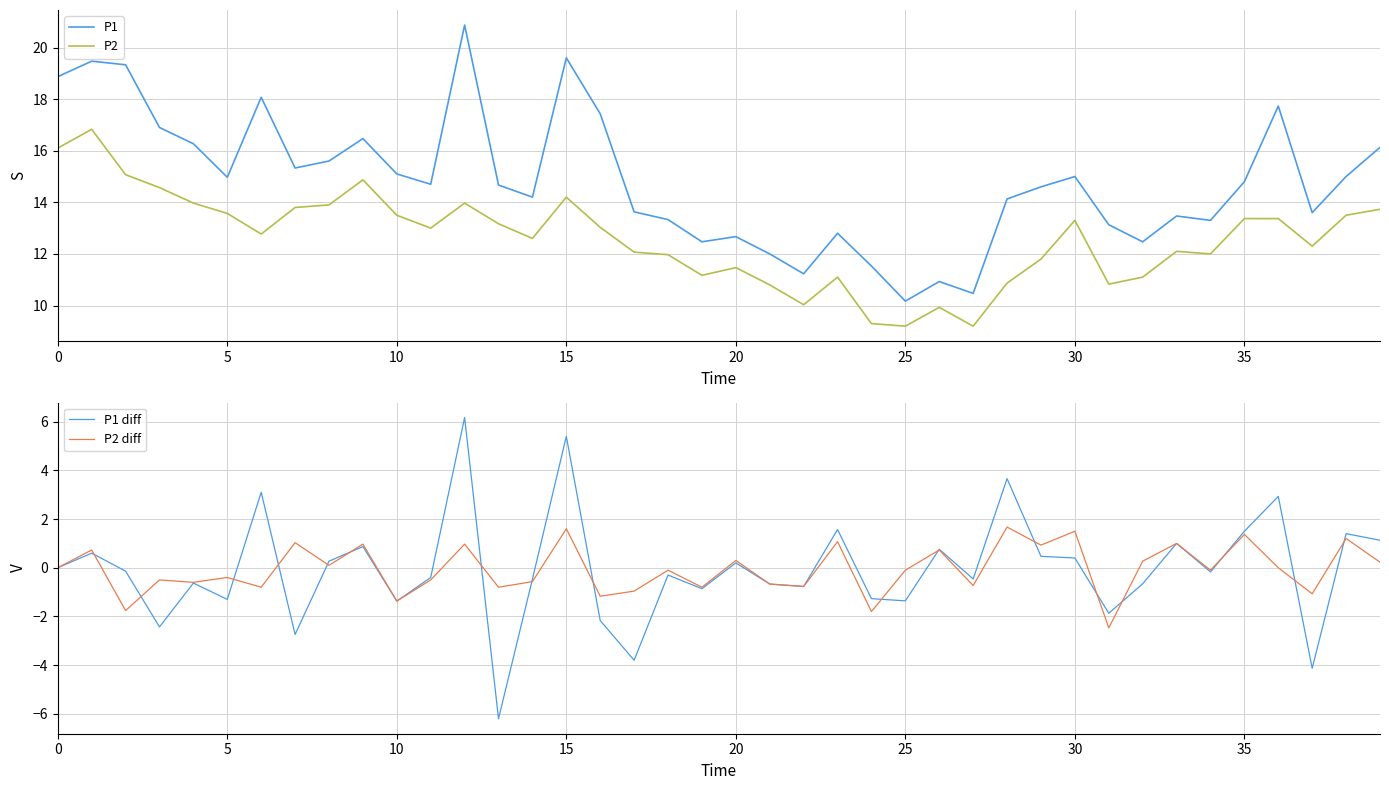

Which series has the widest spread of values?

P1 diff